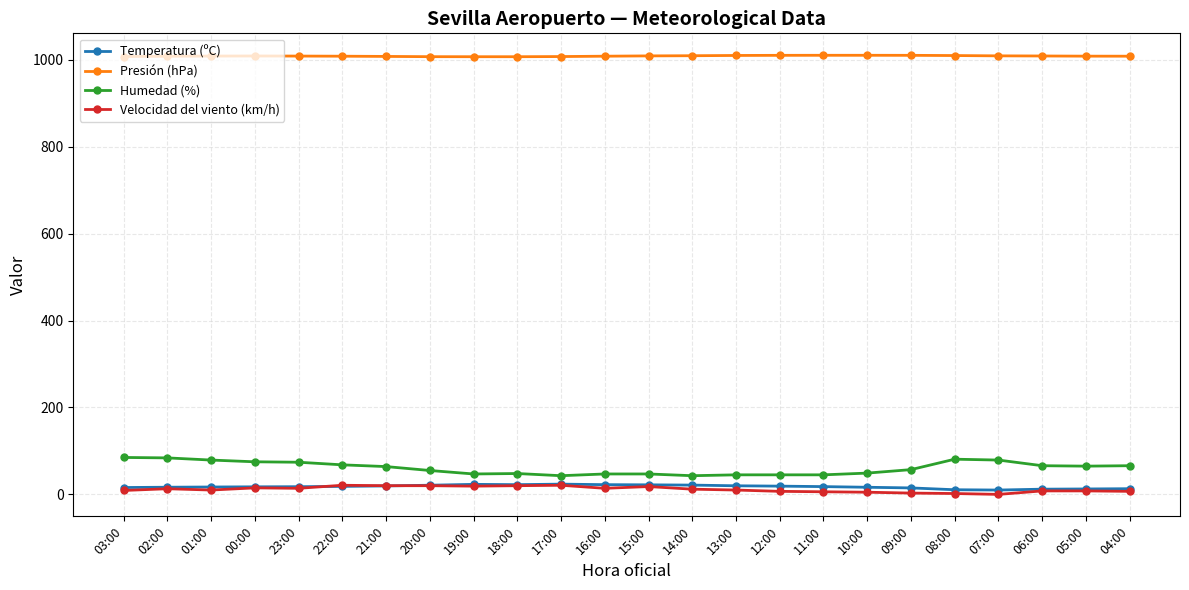

Is this an area chart (filled region under the line)?

No